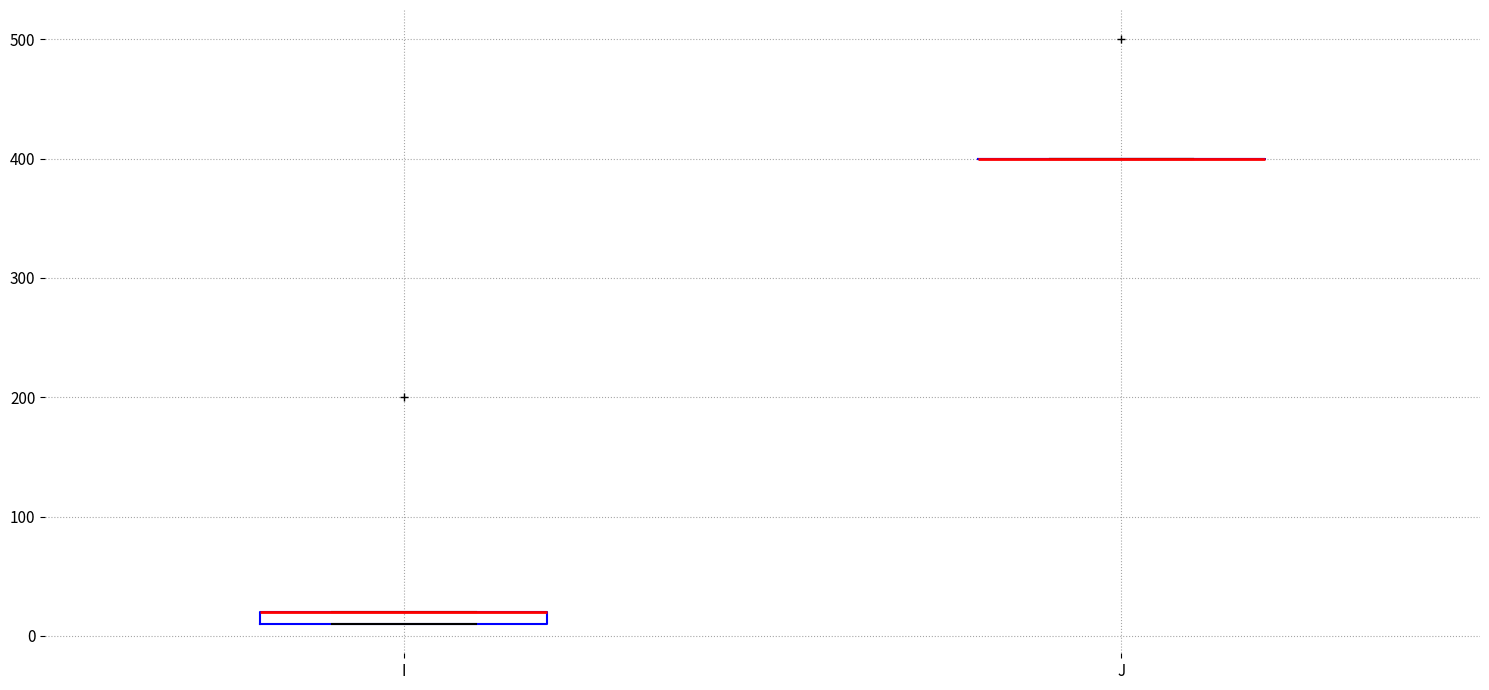

Comparing the boxes themselves (not the whiskers), which one is the tallest?

I